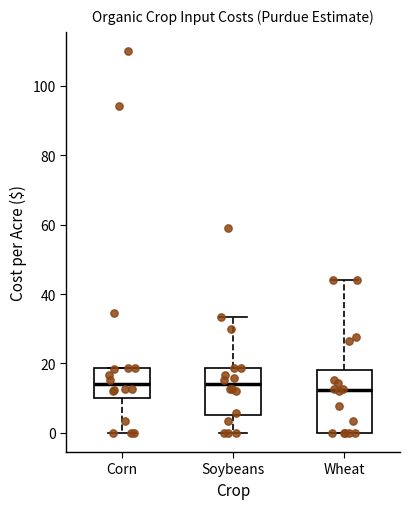

Which box is the tallest, from its lower edge to its upper edge?

Wheat